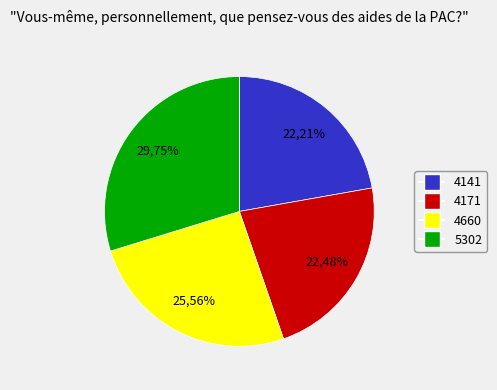

True or false: 5302 accounts for 30% of the total.

True